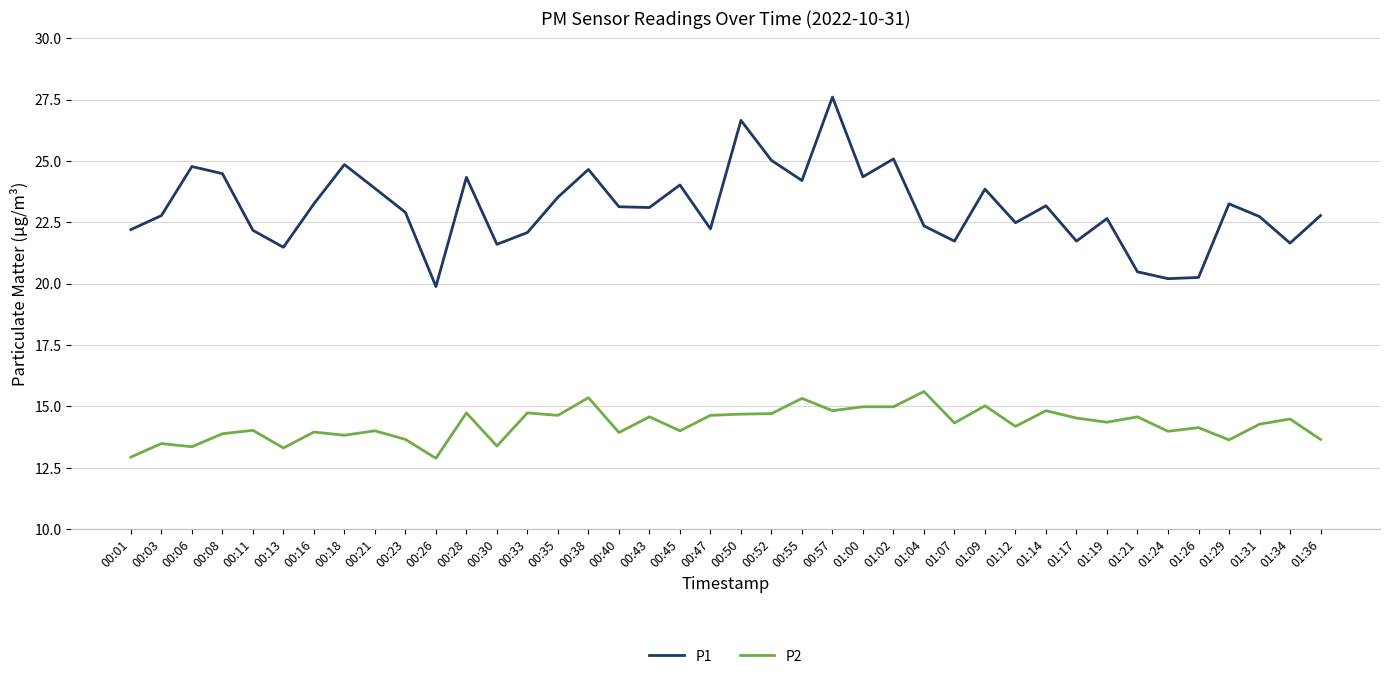

Is the value of P1 at 00:45 greater than the value of P2 at 00:13?

Yes